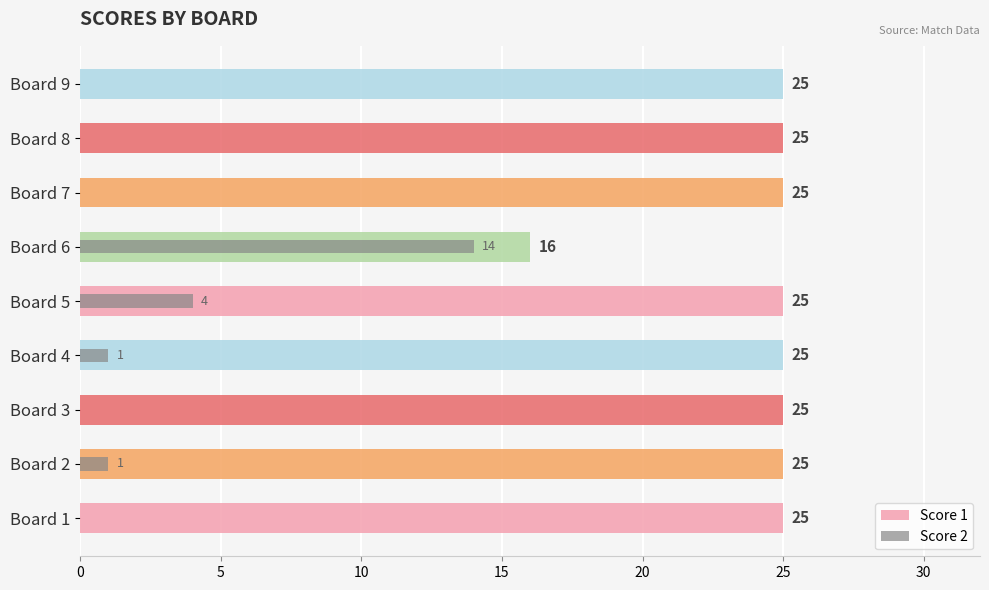

Which series has the largest range (max minus min)?

Score 2